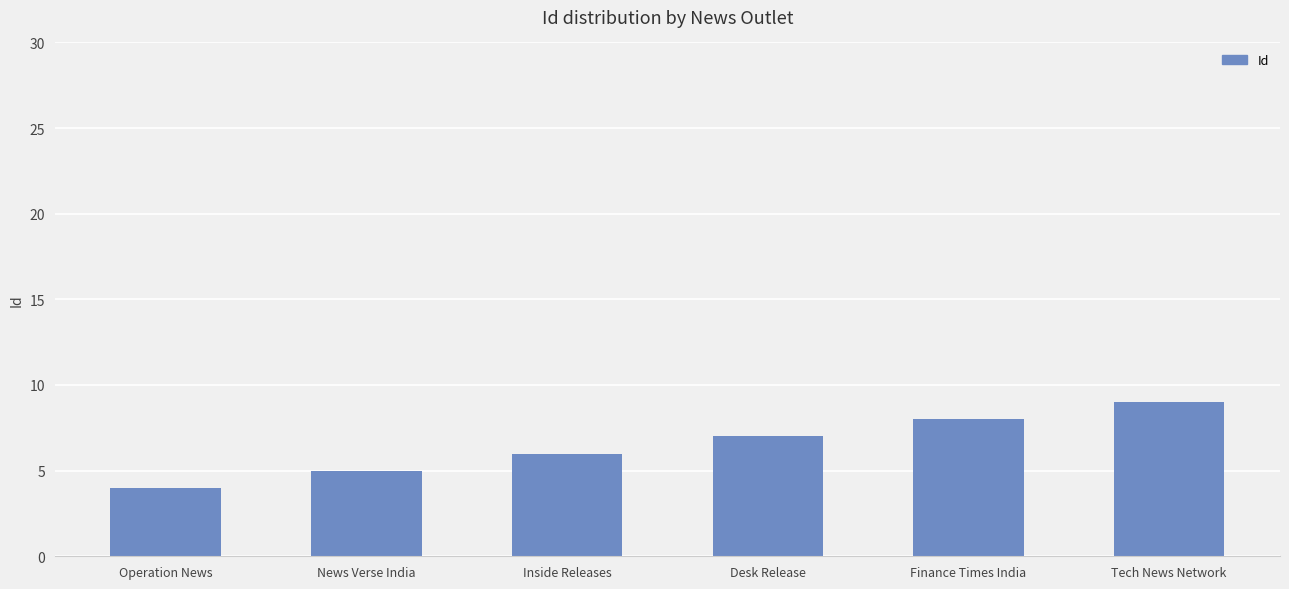

What is the sum of the values at Finance Times India and Operation News?

12